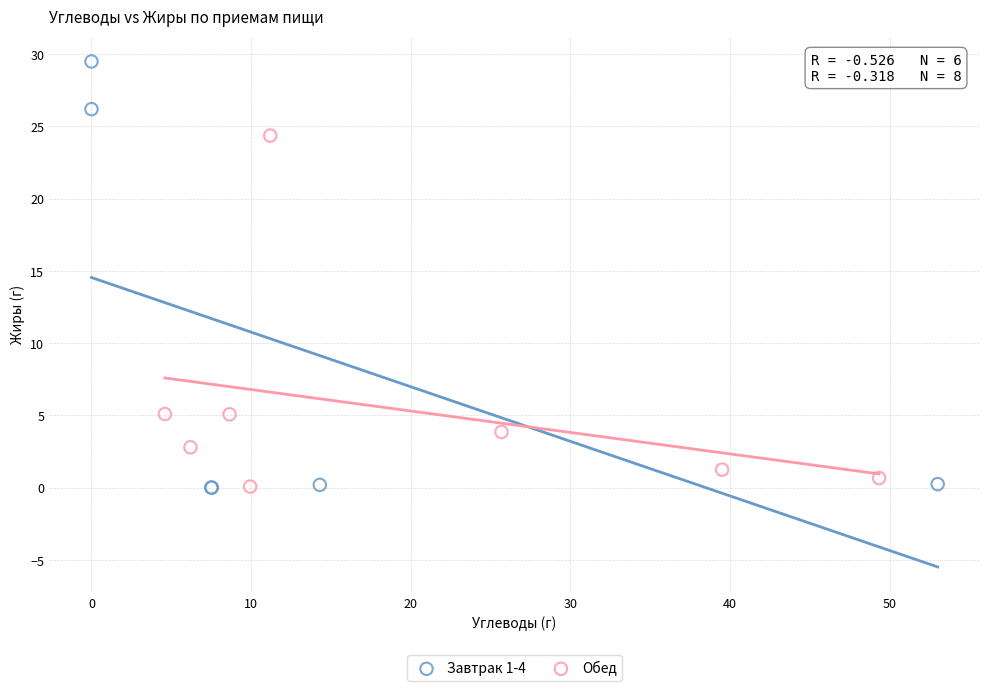

Which series has the largest Y range (max minus min)?

Завтрак 1-4